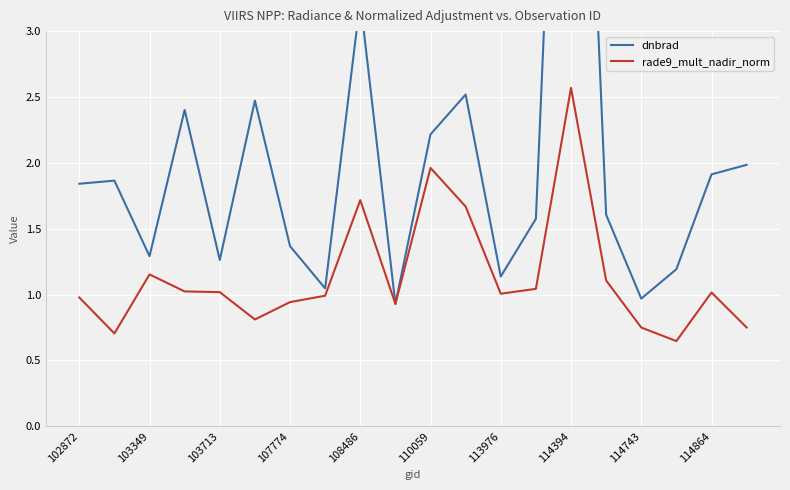

Is it true that dnbrad equals 0.6 at 13?

False